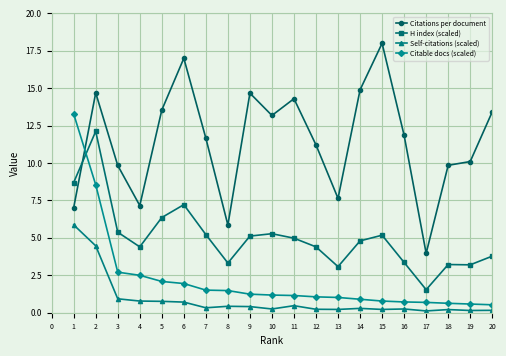

Rank the series at 5 from lowest to highest value.

Self-citations (scaled), Citable docs (scaled), H index (scaled), Citations per document